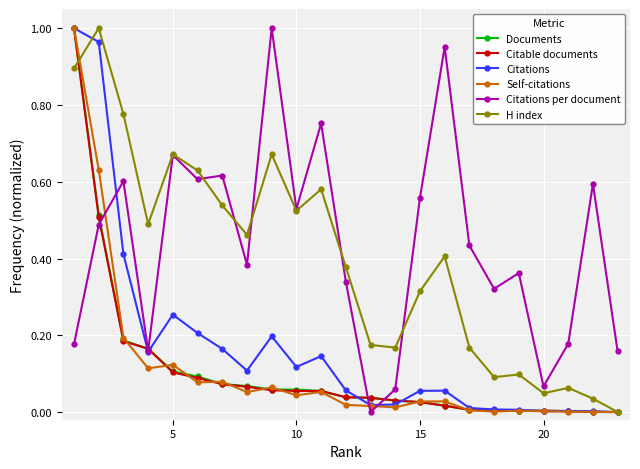

Is it true that Citations per document equals 0.8 at 15?

False